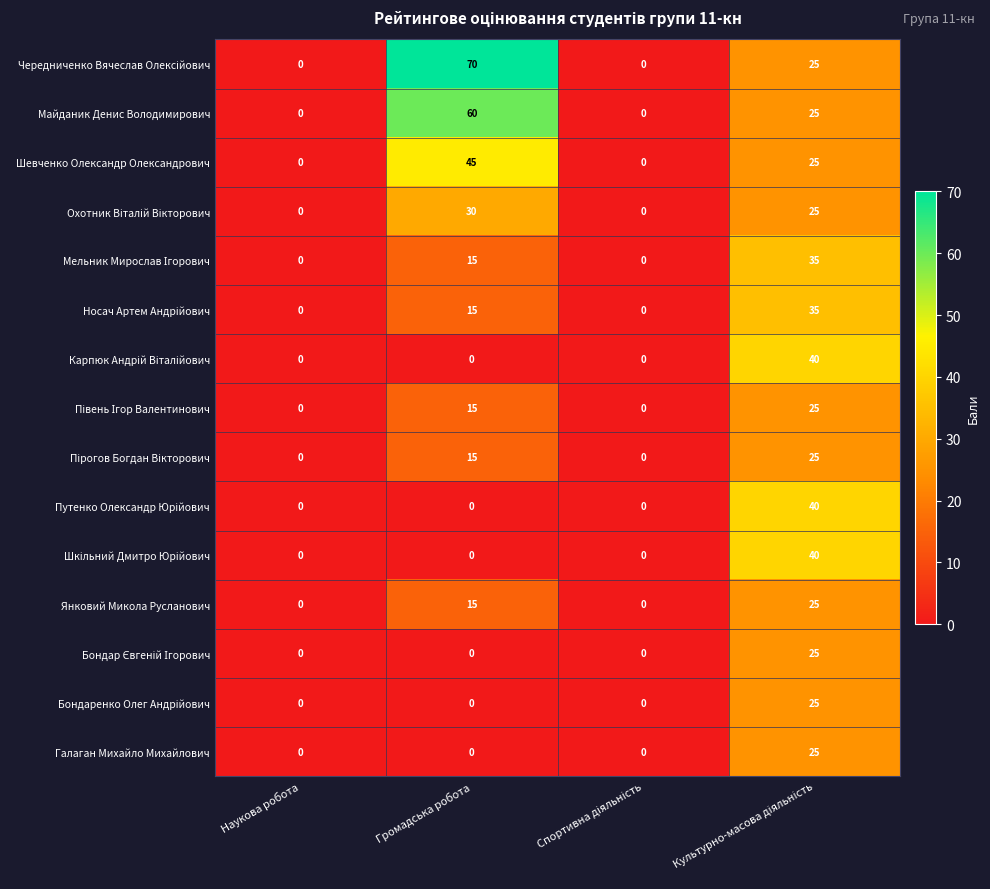

What is the greatest value displayed?

70